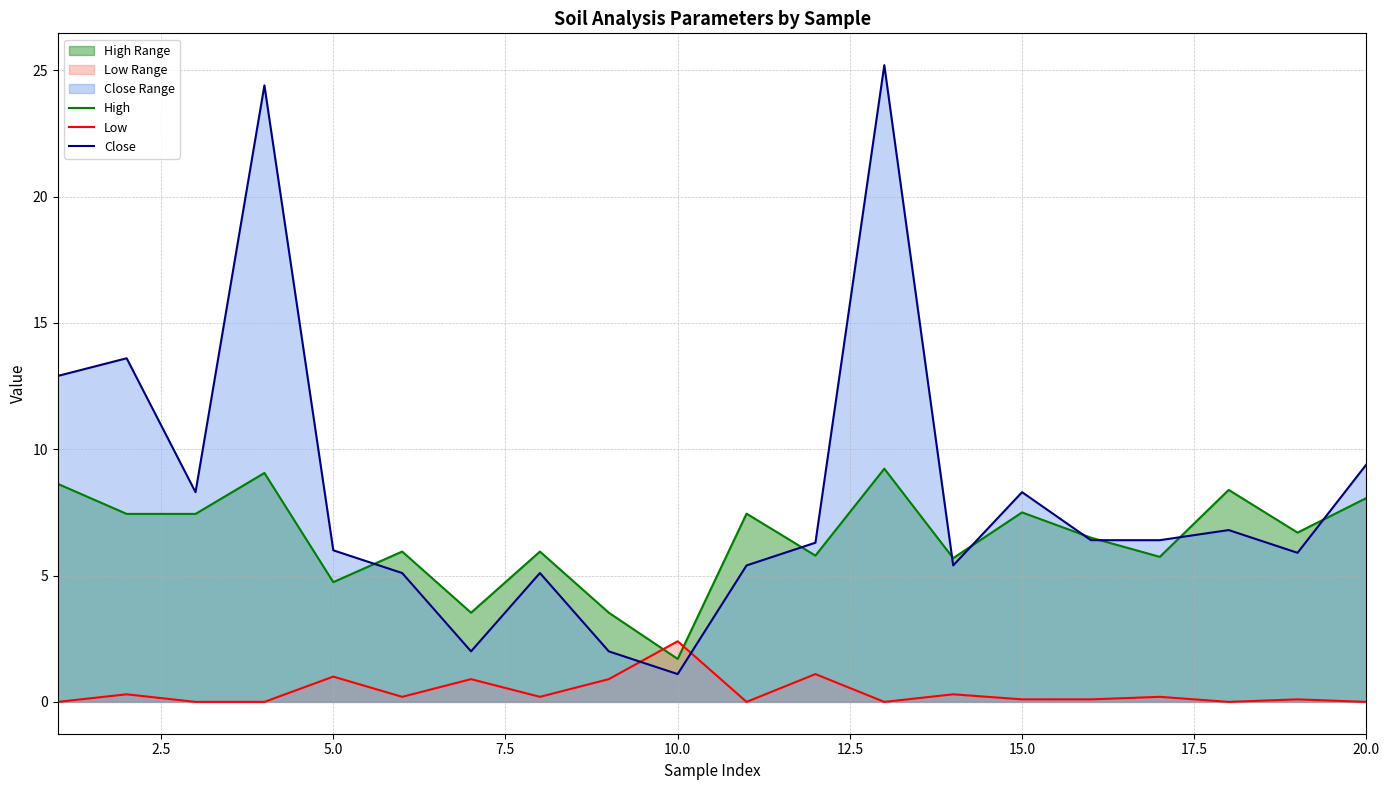

Which category has the highest value in the Low series?

10.0